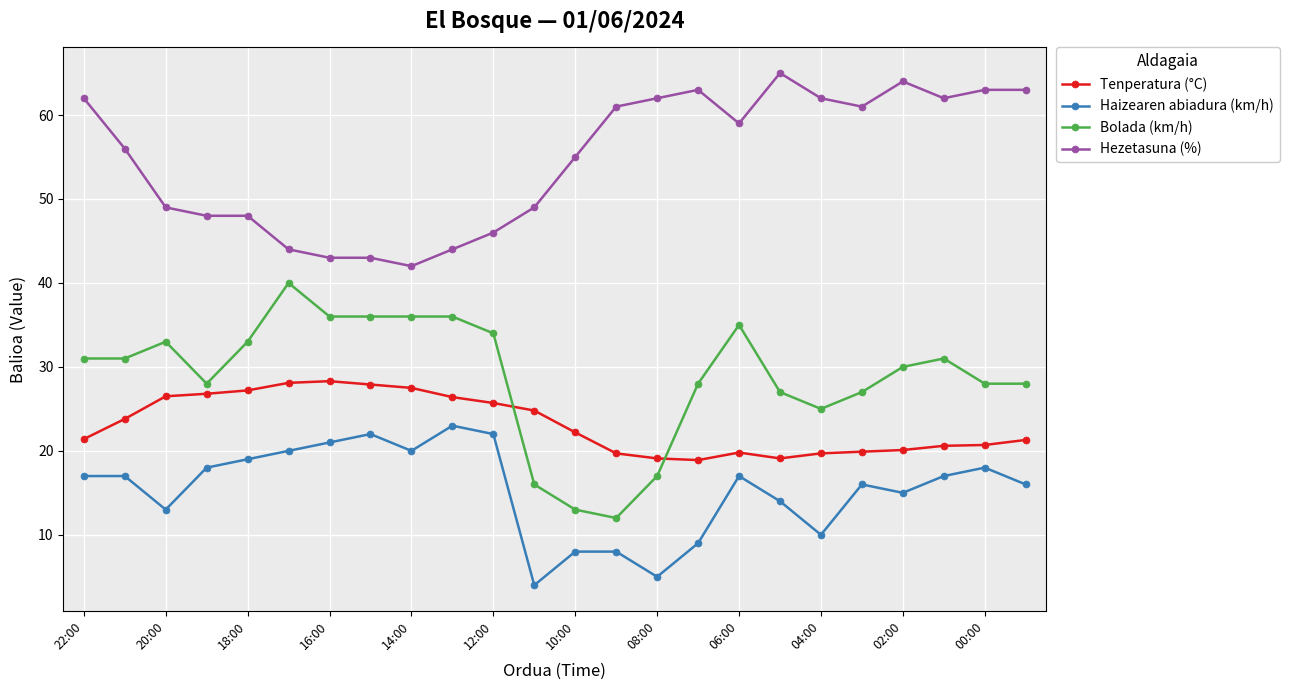

Which series has the largest range (max minus min)?

Bolada (km/h)